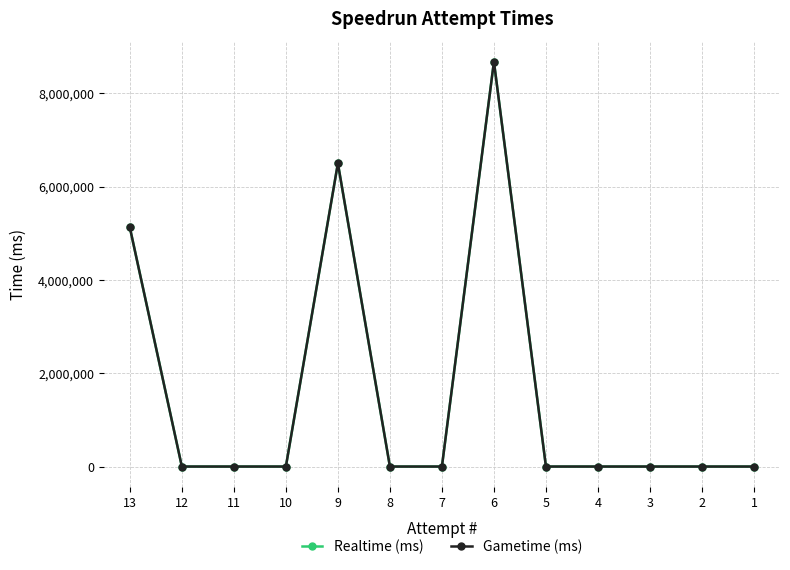

List the series in order of their peak value, lowest first.

Realtime (ms), Gametime (ms)